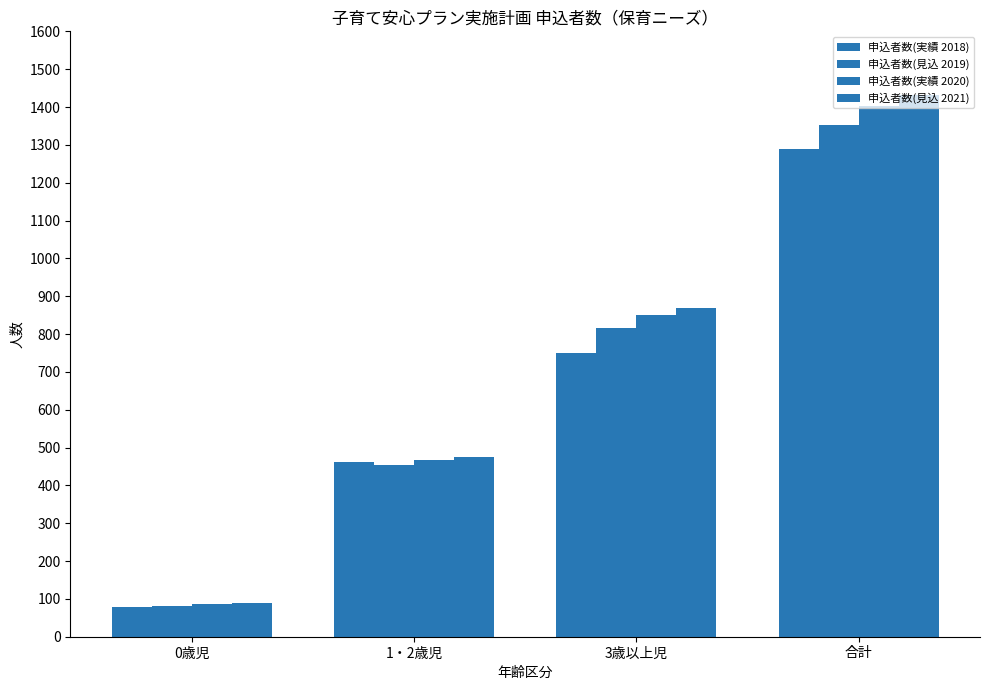

Reading left to right, extract all data points from this chart.

申込者数(実績 2018): 0歳児=78	1・2歳児=462	3歳以上児=749	合計=1289
申込者数(見込 2019): 0歳児=81	1・2歳児=455	3歳以上児=816	合計=1352
申込者数(実績 2020): 0歳児=86	1・2歳児=466	3歳以上児=850	合計=1402
申込者数(見込 2021): 0歳児=90	1・2歳児=474	3歳以上児=868	合計=1432